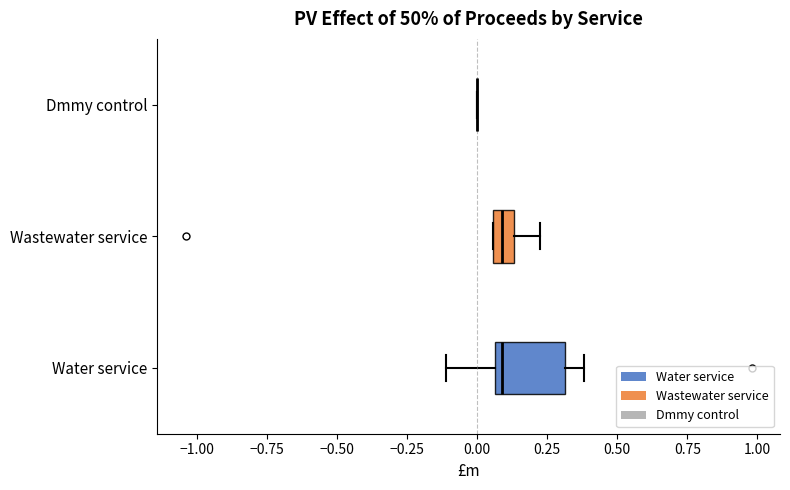

Where is the left edge of the box for Wastewater service on the x-axis? The values are not printed on the chart, so give them approximately, as read against the axis.

0.05